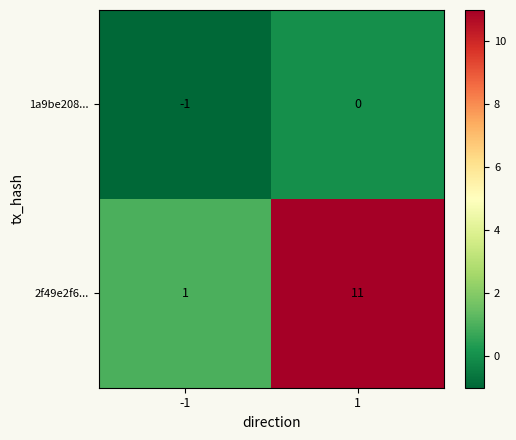

How many data points does each series have?

2